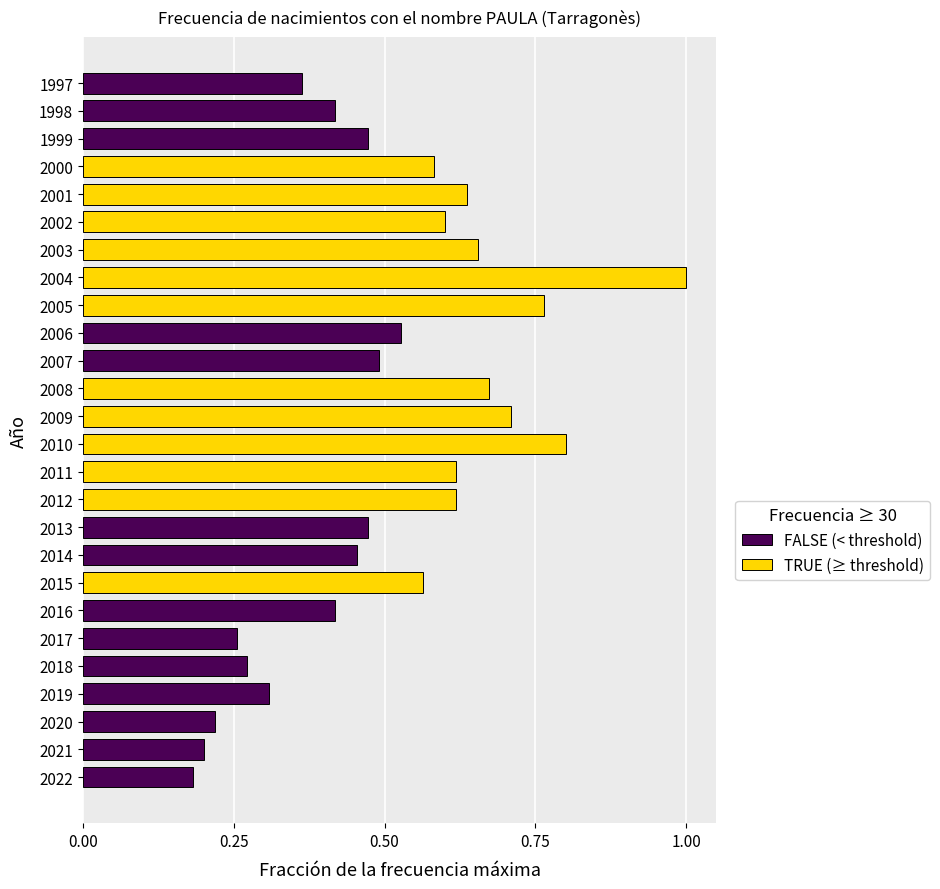

True or false: the data shows 0.2 at 2013.

False